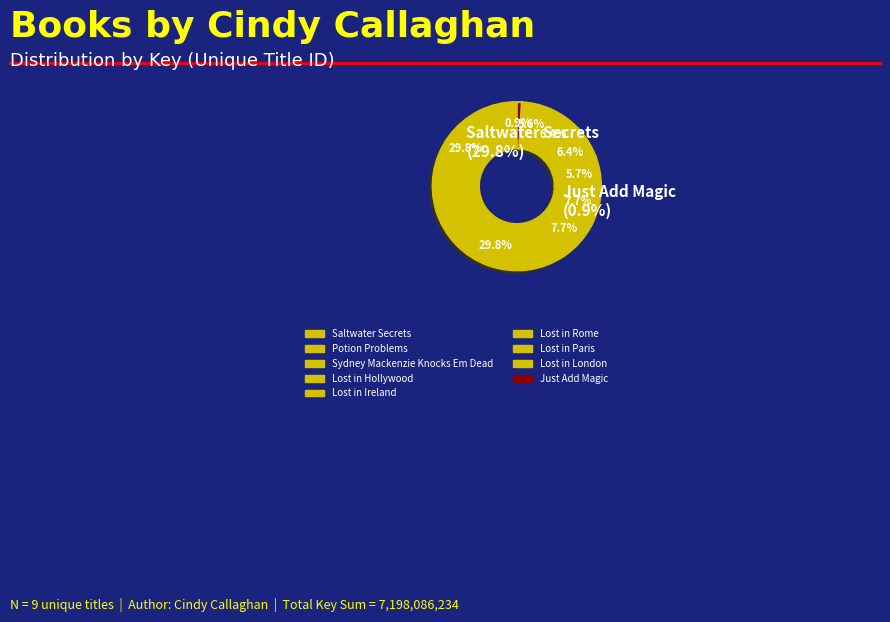

Which category has the smallest portion of the pie?

Just Add Magic